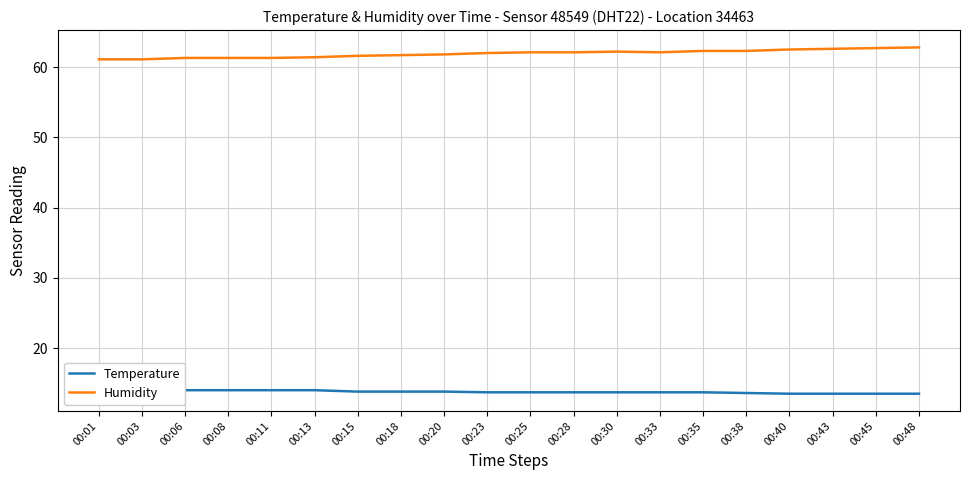

Between 00:45 and 00:35, which is larger?

00:35